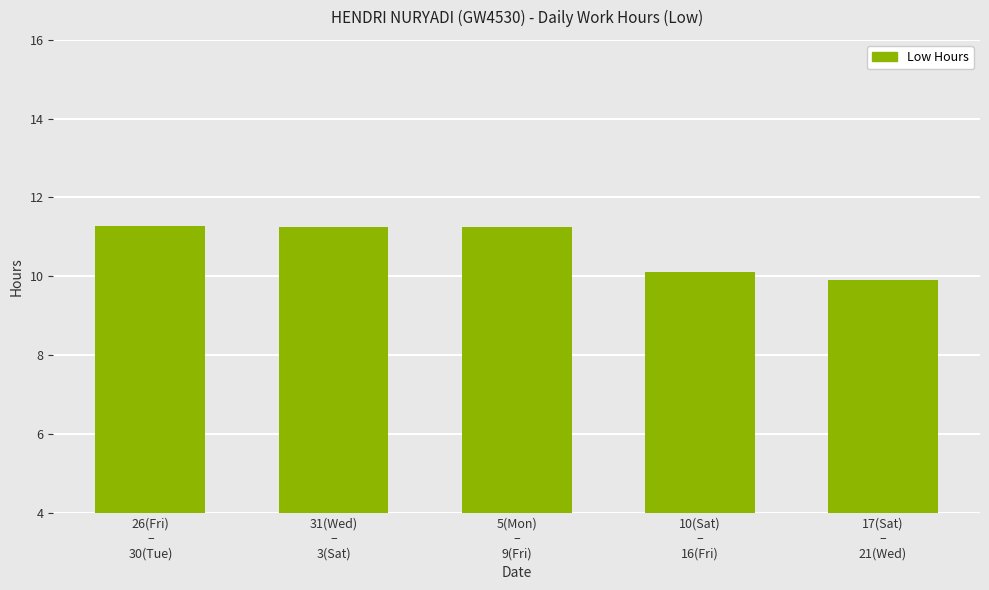

What is the value of the 3rd bar from the left?

11.2